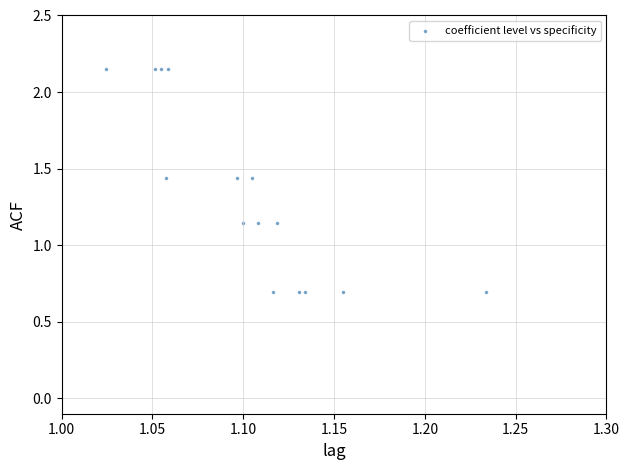

What is the range of Y values (max minus min)?

1.5